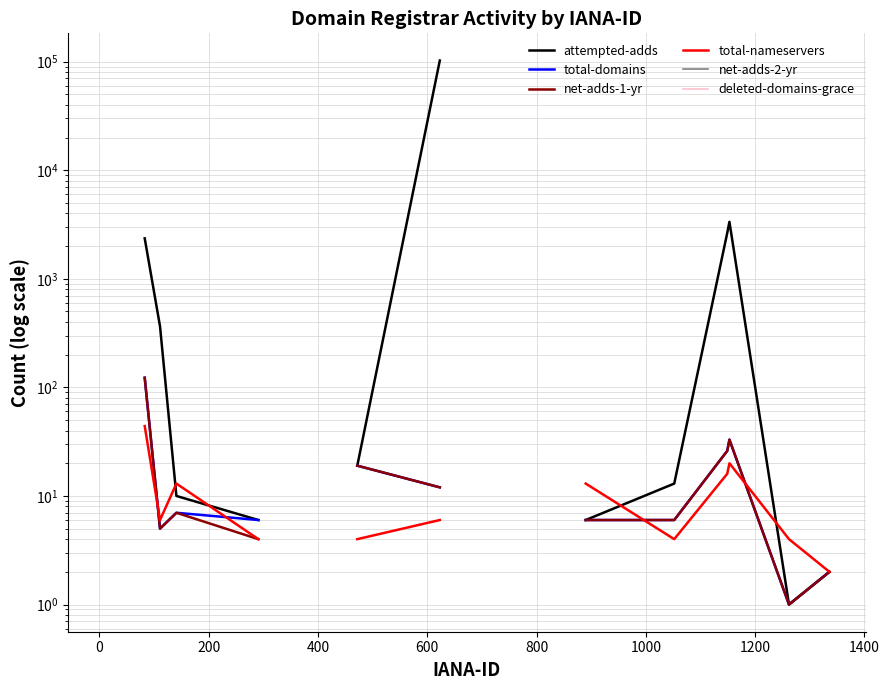

How many categories are shown in the chart?

20